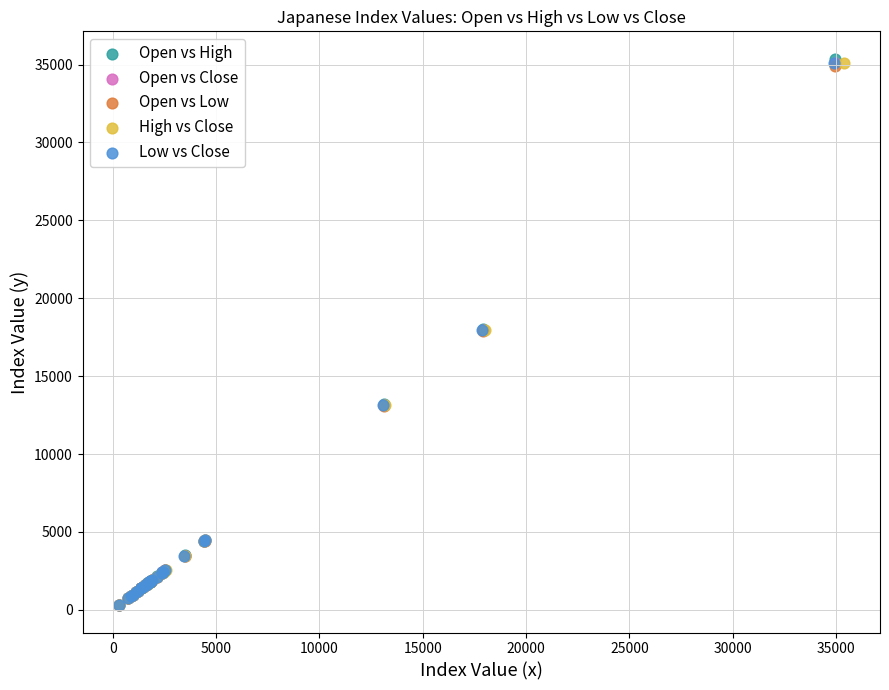

Which series has the largest Y range (max minus min)?

Open vs High